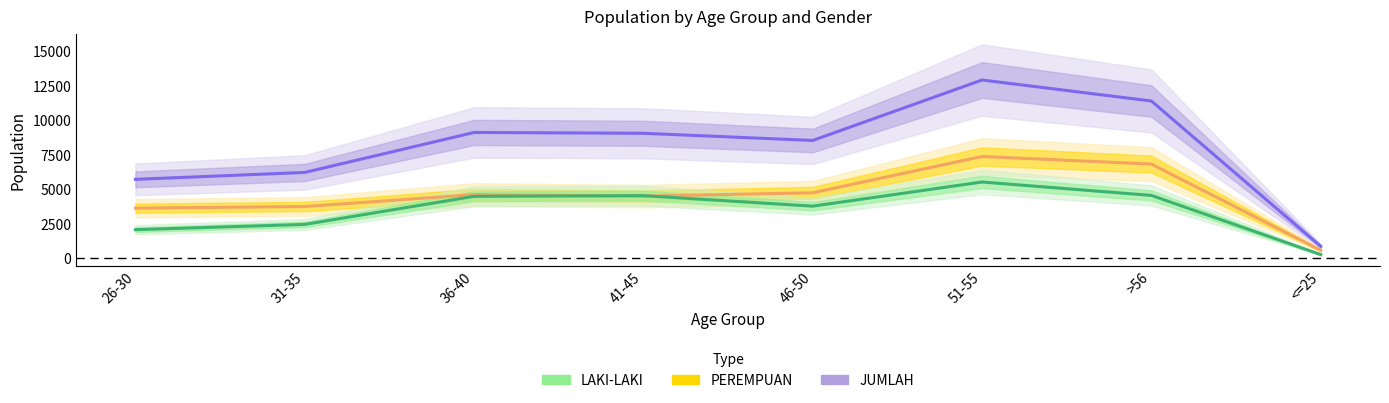

Reading right to left, what are all the values shown in this chart?

JUMLAH: 876	11393	12913	8539	9058	9118	6225	5725
PEREMPUAN: 594	6830	7380	4754	4513	4620	3760	3641
LAKI-LAKI: 282	4563	5533	3785	4545	4498	2465	2084